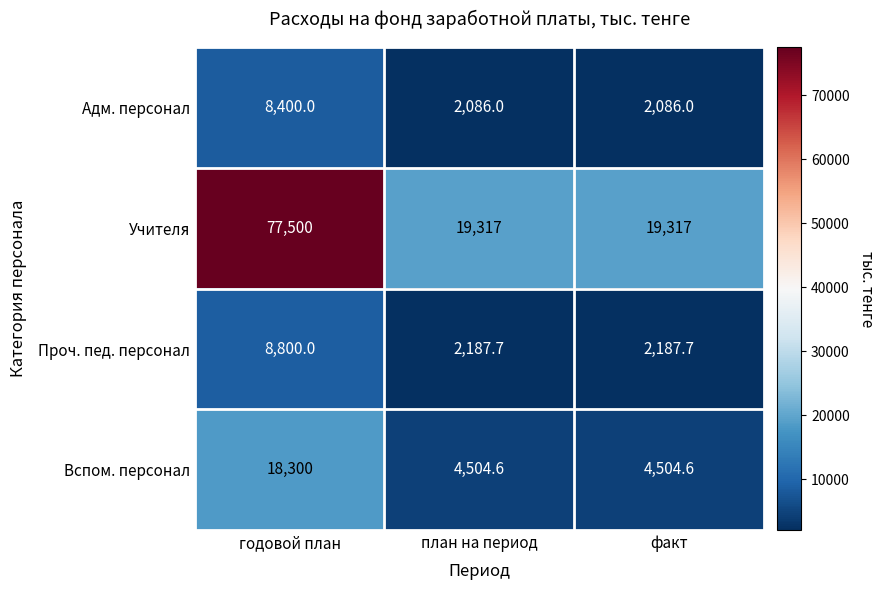

What is the sum of all Адм. персонал values?

12572.0